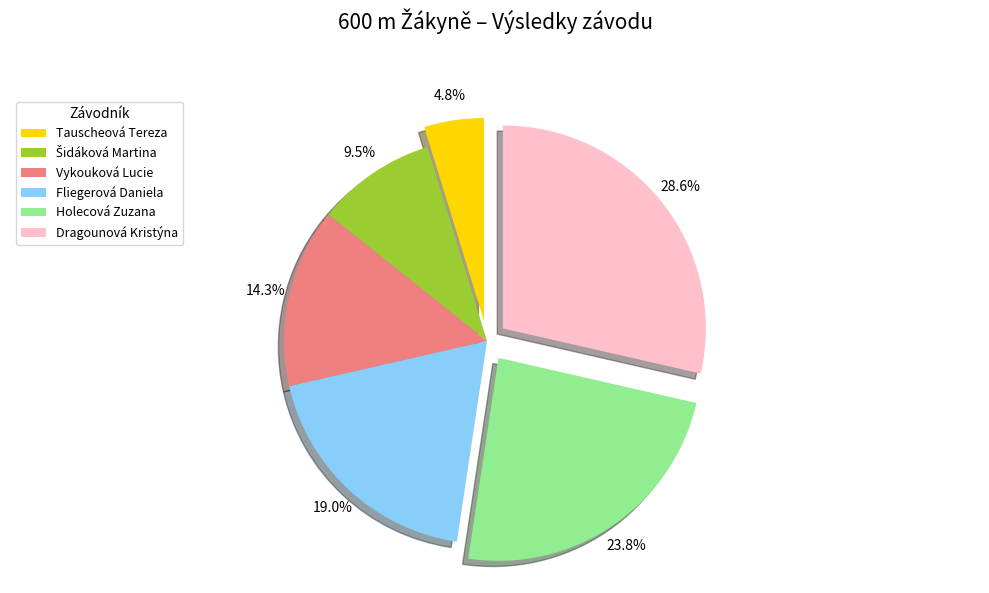

Approximately how many times larger is the value at Vykouková Lucie compared to Tauscheová Tereza?

3.0